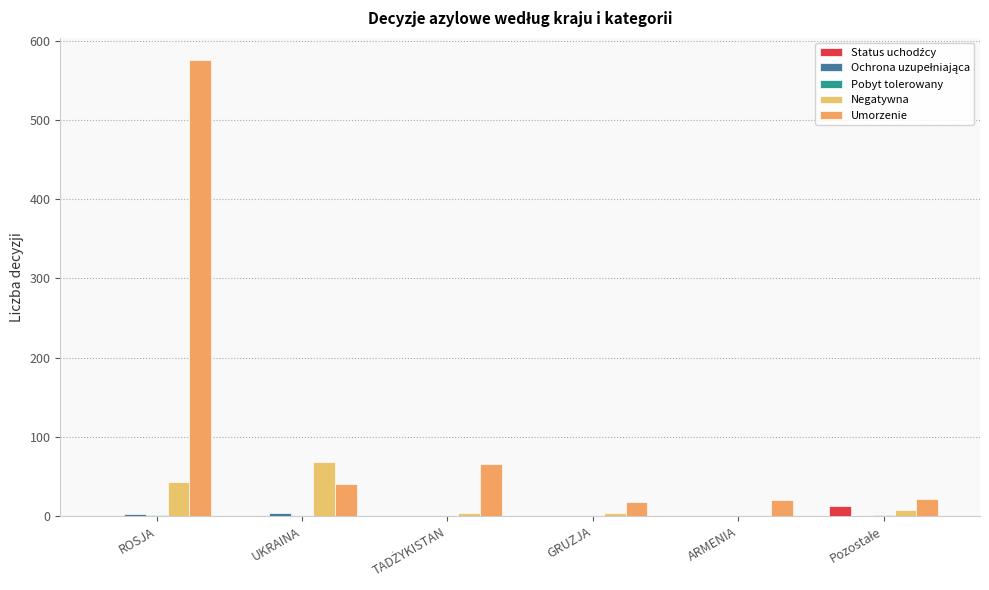

Rank the series by their maximum value, from highest to lowest.

Umorzenie, Negatywna, Status uchodźcy, Ochrona uzupełniająca, Pobyt tolerowany